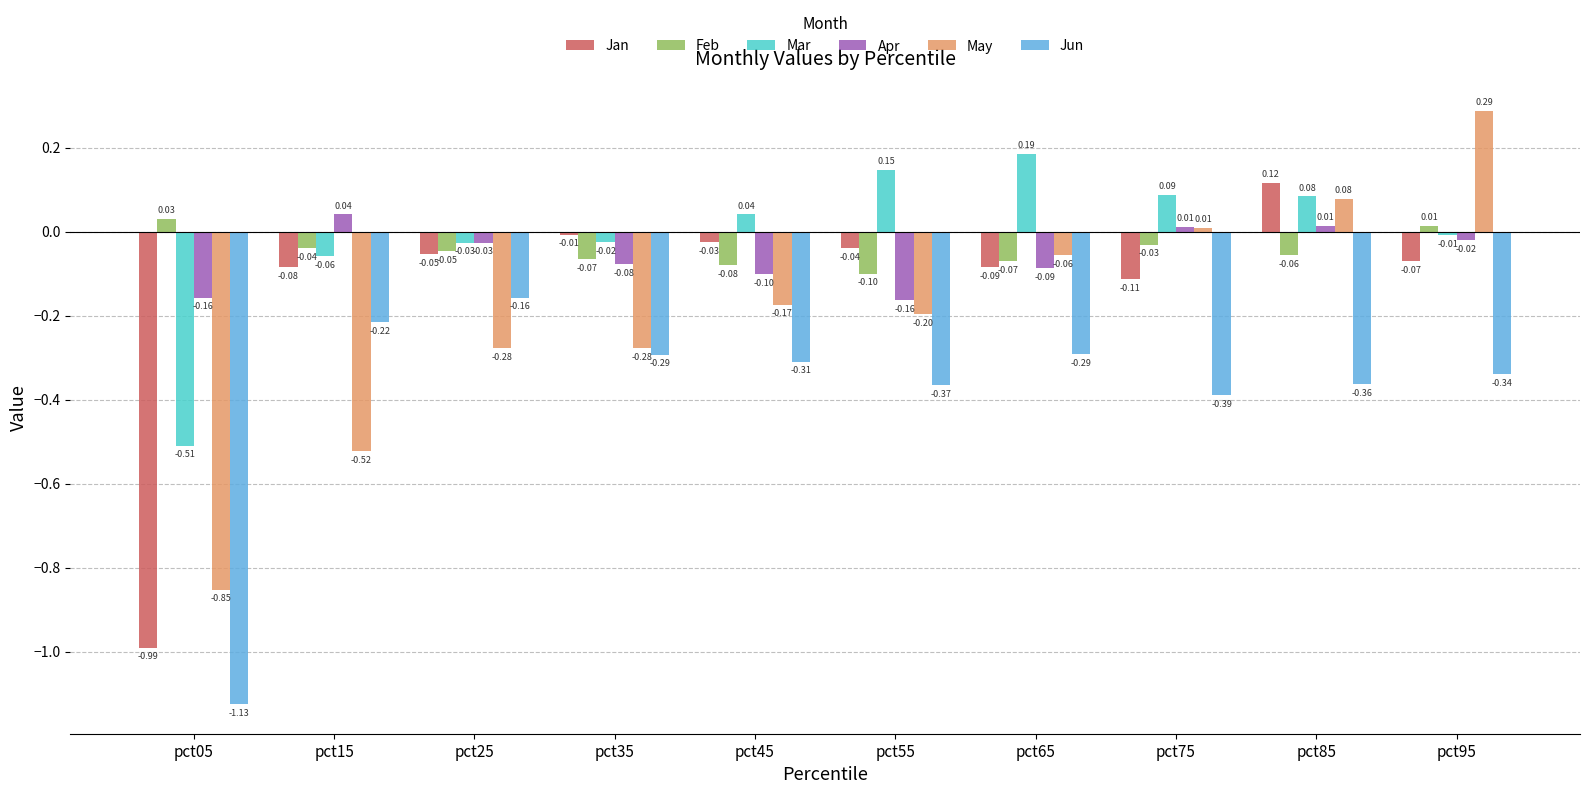

How many categories are shown in the chart?

10